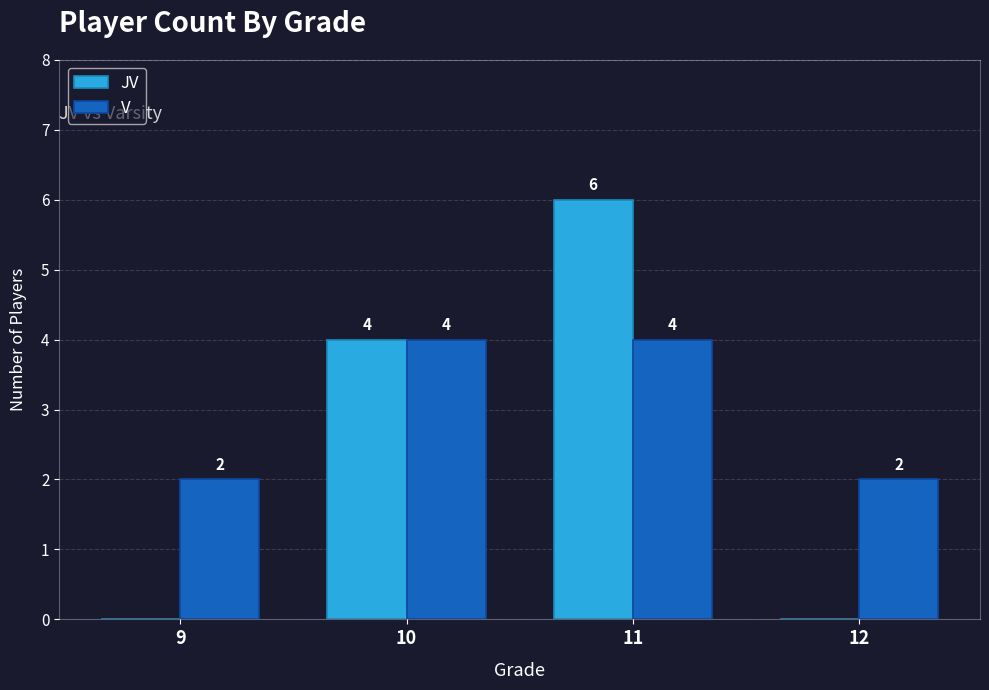

Is the value of JV at 11 greater than the value of V at 9?

Yes